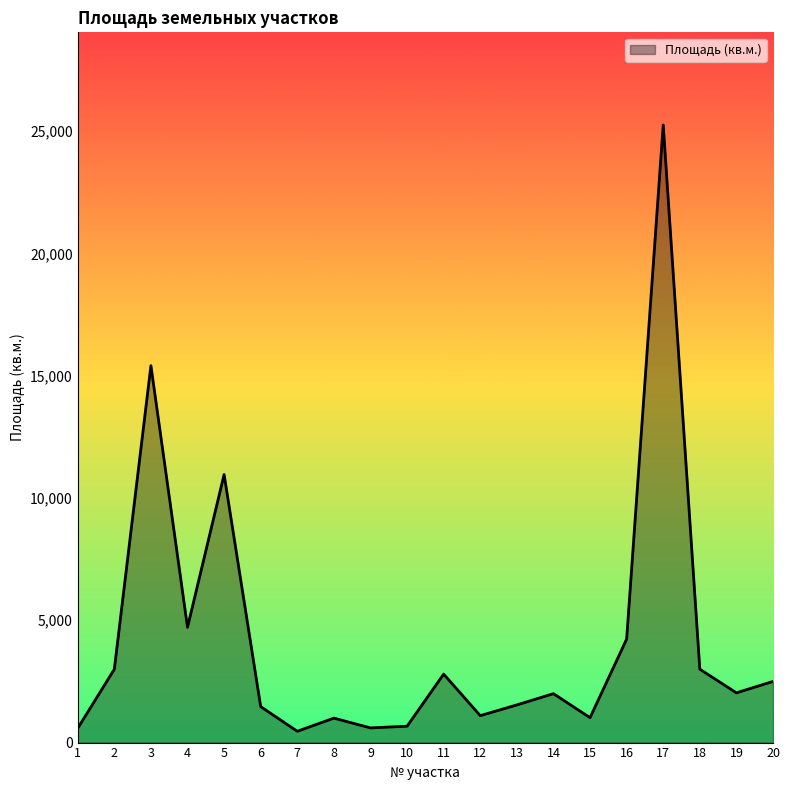

The chart shows a value of 2034 at 19. True or false?

True